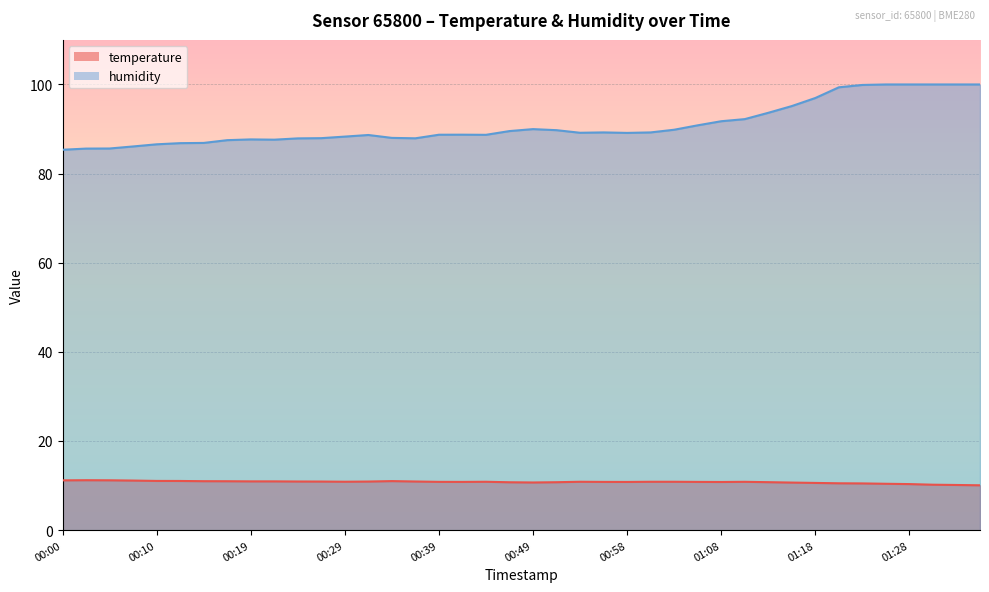

True or false: temperature has a value of 10.8 at 00:51.

True